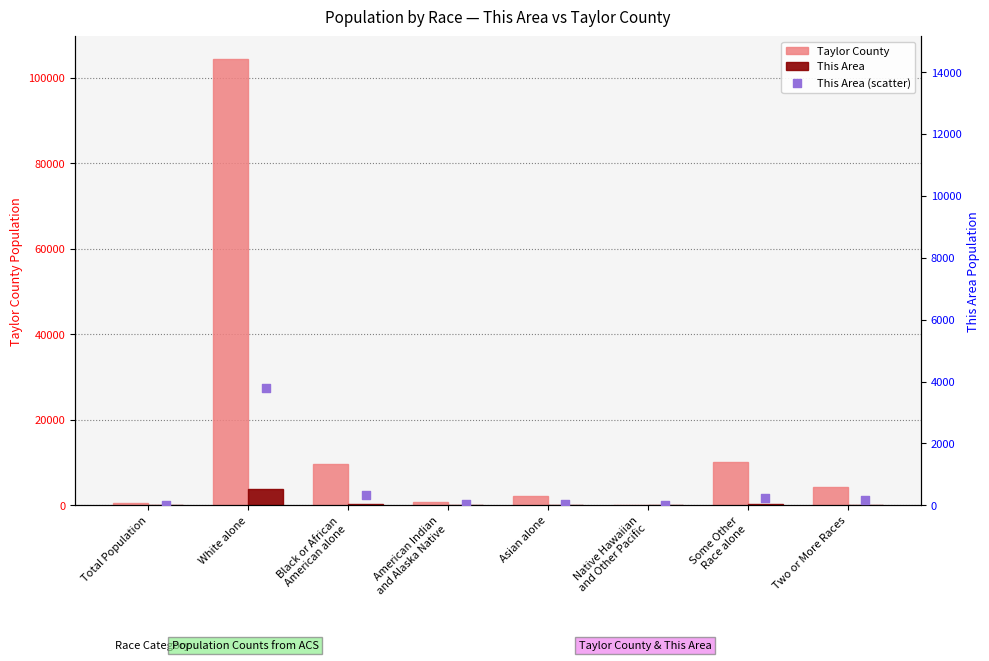

What are all the series names shown in the legend?

Taylor County, This Area, This Area (scatter)